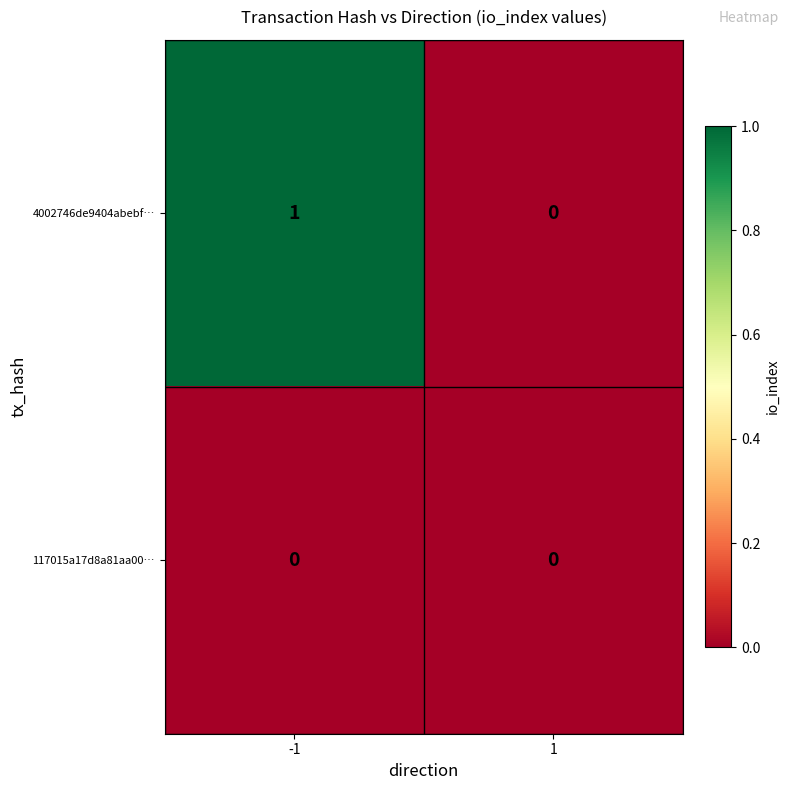

Reading right to left, list all the values displayed in this chart.

4002746de9404abebf…: 0	1
117015a17d8a81aa00…: 0	0